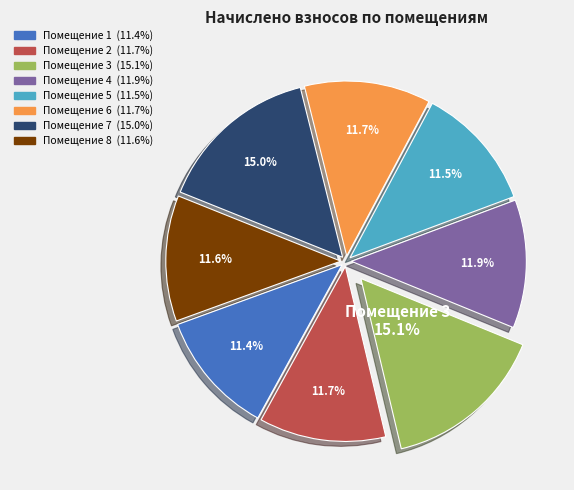

Is there a majority slice in this chart?

No